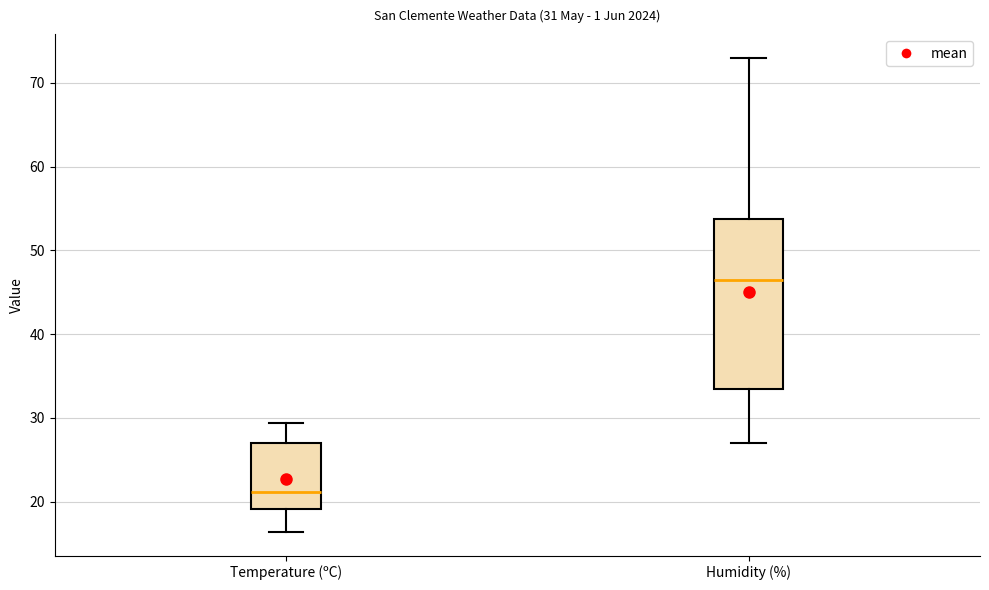

Comparing the boxes themselves (not the whiskers), which one is the tallest?

Humidity (%)